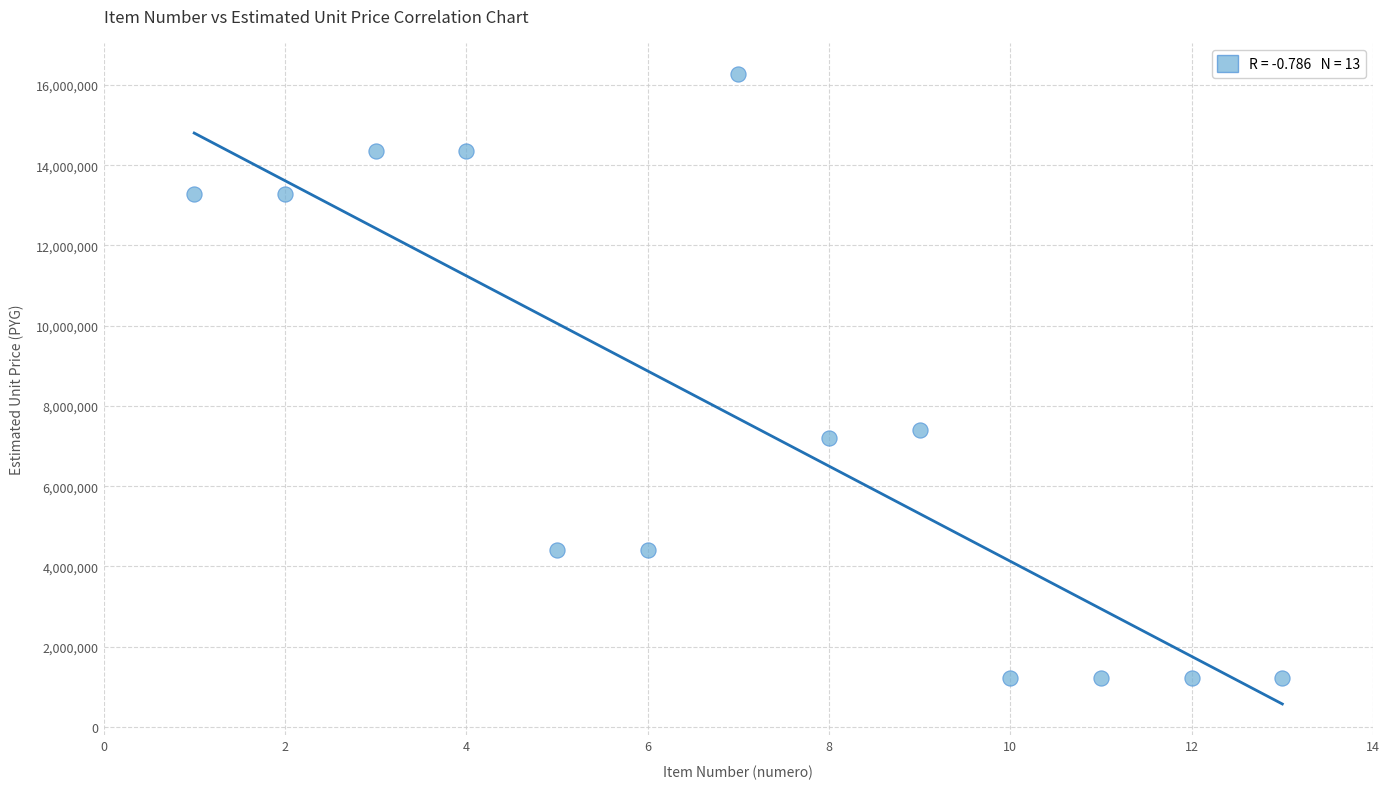

What is the range of X values (max minus min)?

12